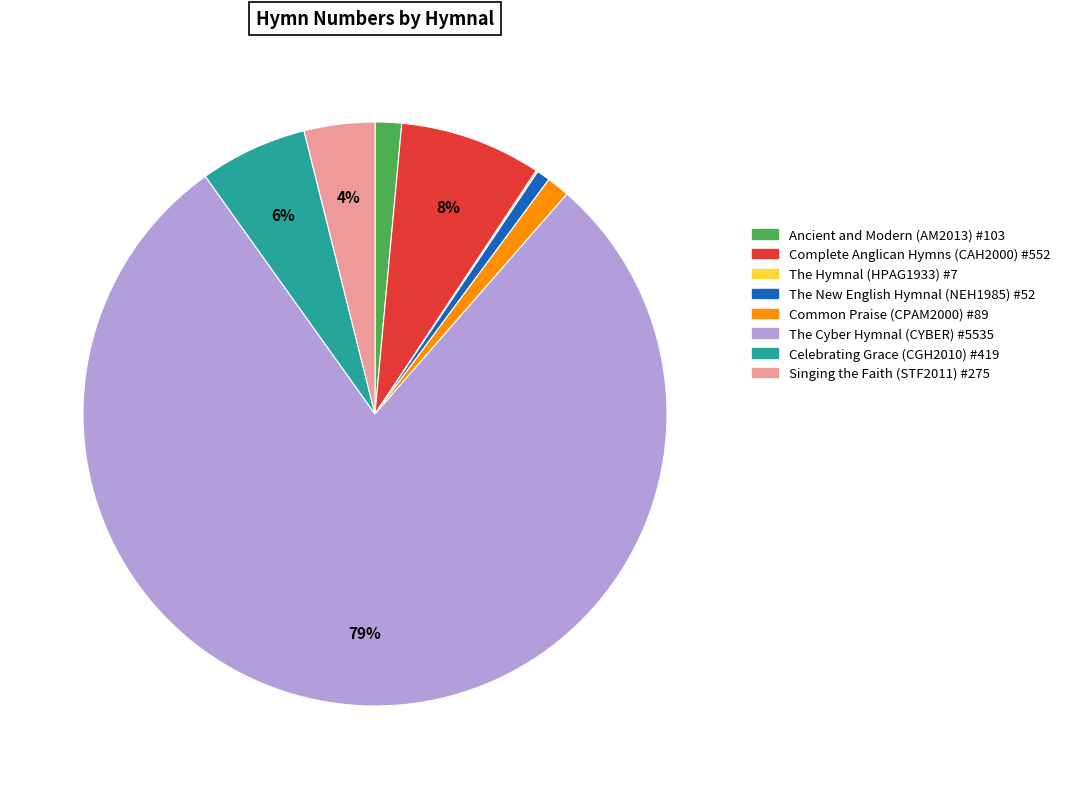

Is it true that The Cyber Hymnal (CYBER) #5535 is 79% of the pie?

True